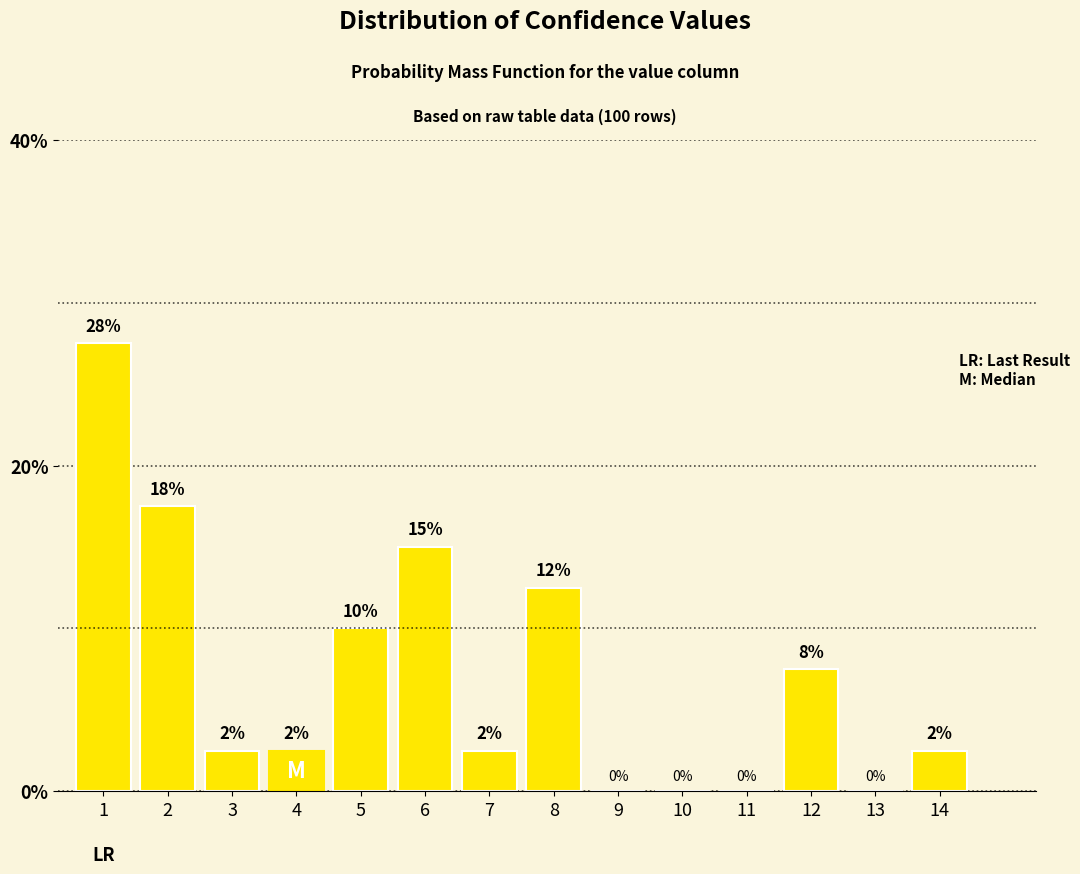

Are the bars horizontal?

No